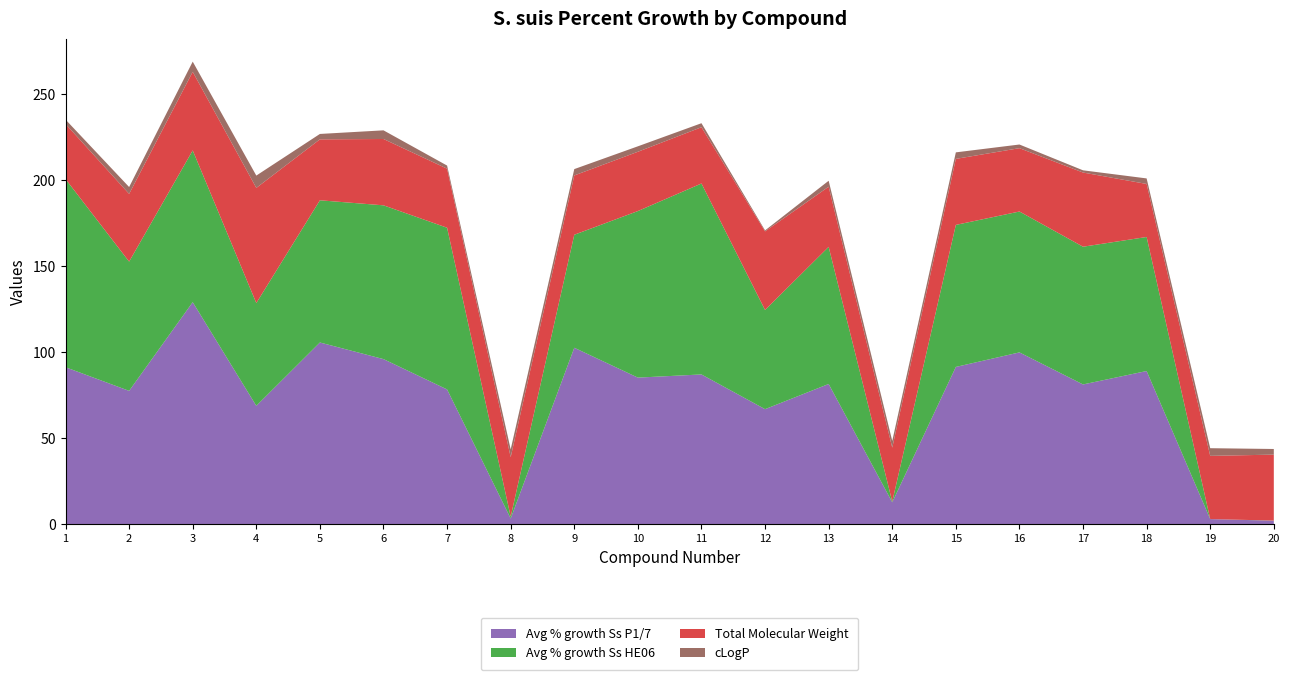

Reading right to left, what are all the values shown in this chart?

Avg % growth Ss P1/7: 2.0	2.9	89.0	81.2	99.8	91.4	12.7	81.5	66.8	87.0	85.2	102.5	3.3	78.3	96.0	105.6	68.8	129.1	77.5	91.2
Avg % growth Ss HE06: 0.1	0.0	78.0	80.1	81.9	82.6	0.4	79.8	57.7	111.0	96.9	65.7	1.1	94.0	89.4	82.7	59.8	88.2	75.2	109.4
Total Molecular Weight: 38.4	36.8	30.8	43.1	36.8	38.4	31.4	35.0	45.7	32.7	34.5	34.5	34.6	34.3	38.6	35.4	67.0	45.7	39.4	32.0
cLogP: 3.3	4.5	3.2	1.3	2.1	3.8	3.9	3.5	0.6	2.3	3.2	3.7	4.5	1.8	5.0	3.1	7.2	5.9	4.0	2.5